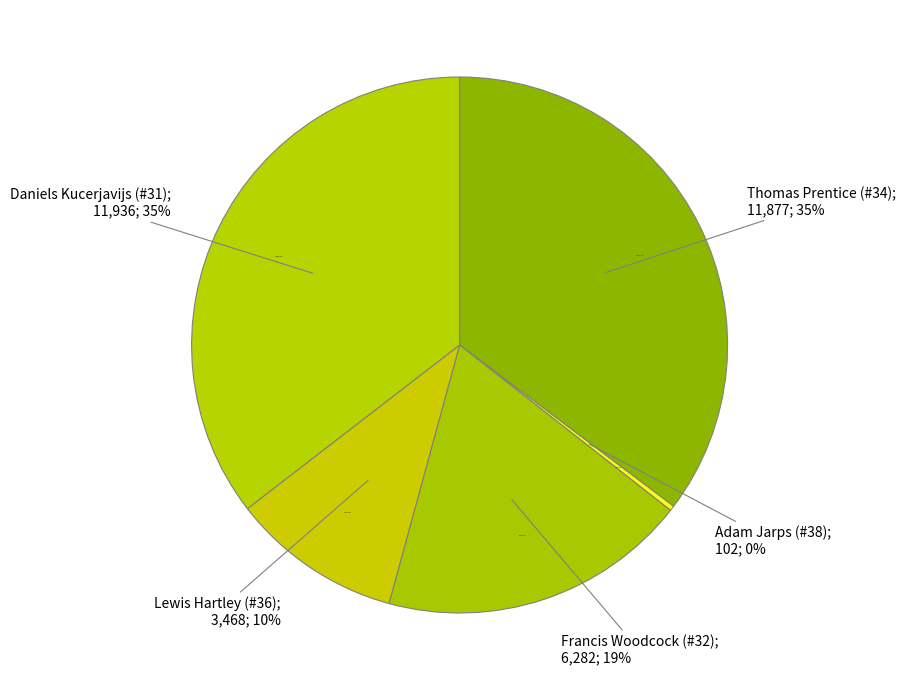

What is the change in value from Lewis Hartley (#36) to Daniels Kucerjavijs (#31)?

+8468